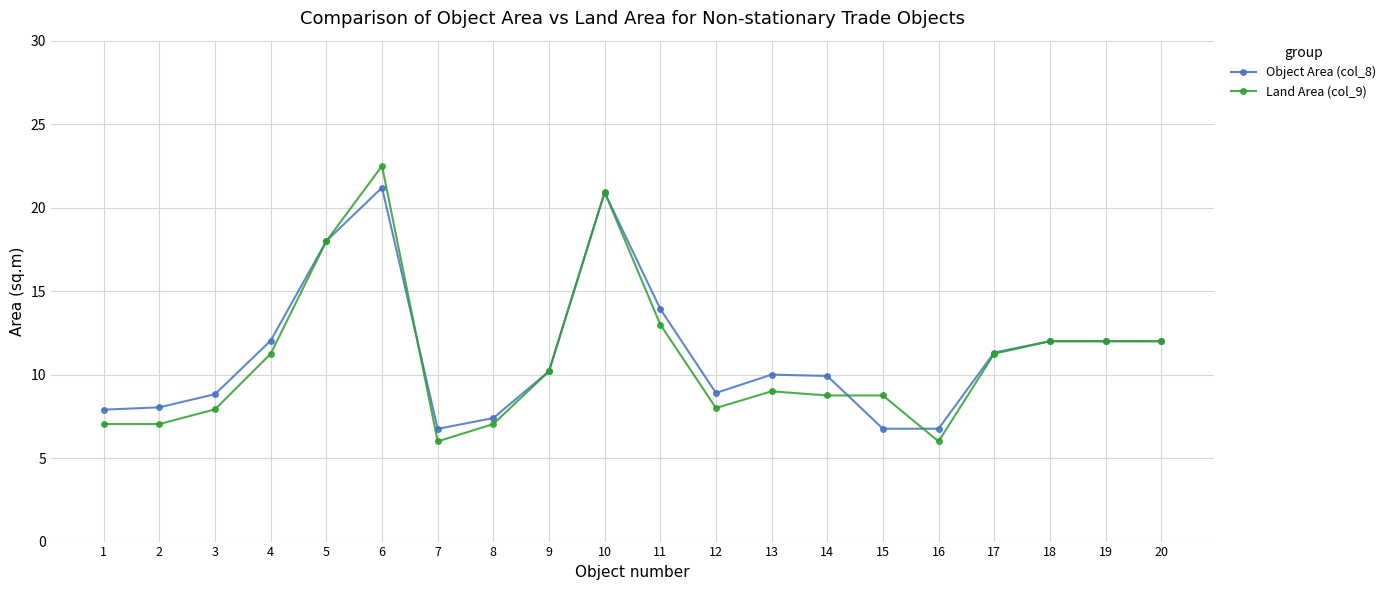

Is it true that Land Area (col_9) equals 6.0 at 7?

True